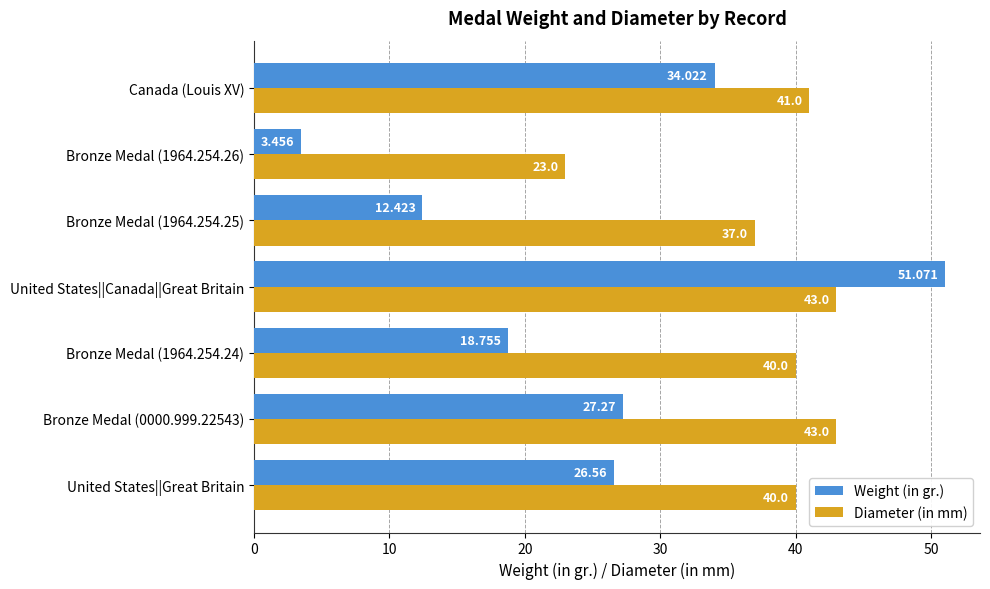

Which series has the widest spread of values?

Weight (in gr.)